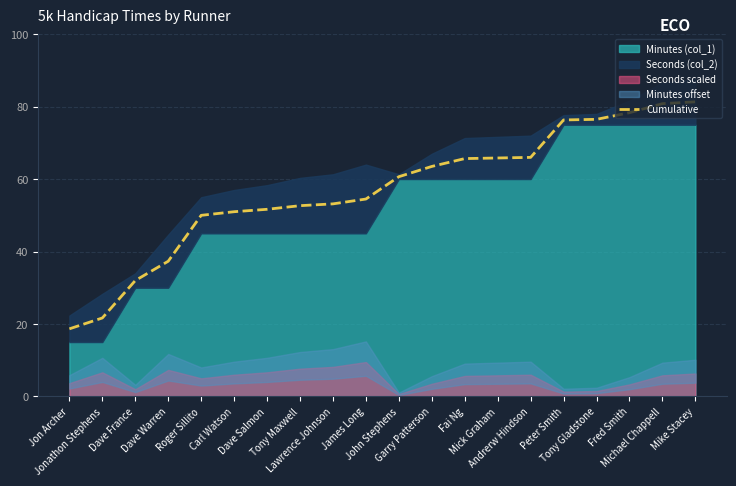

What is the label of the 17th point from the left?

Tony Gladstone